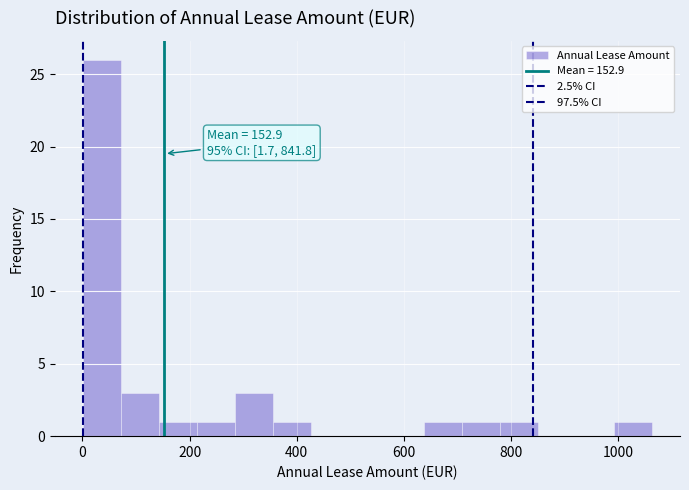

Read against the x-axis, roughly where is the centre of the tallest bar?

40